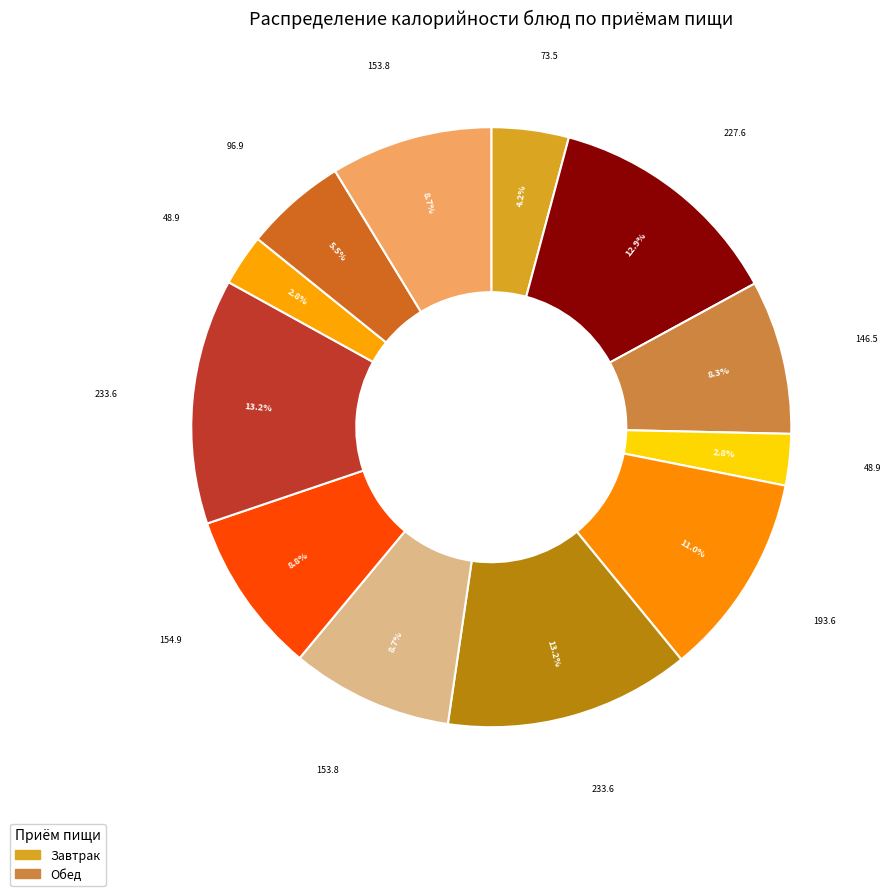

Count the number of slices in the pie.

12